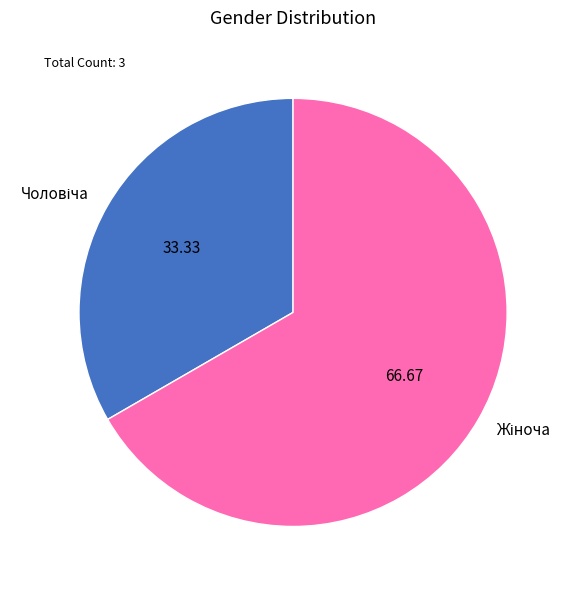

Does any single category account for the majority?

Yes